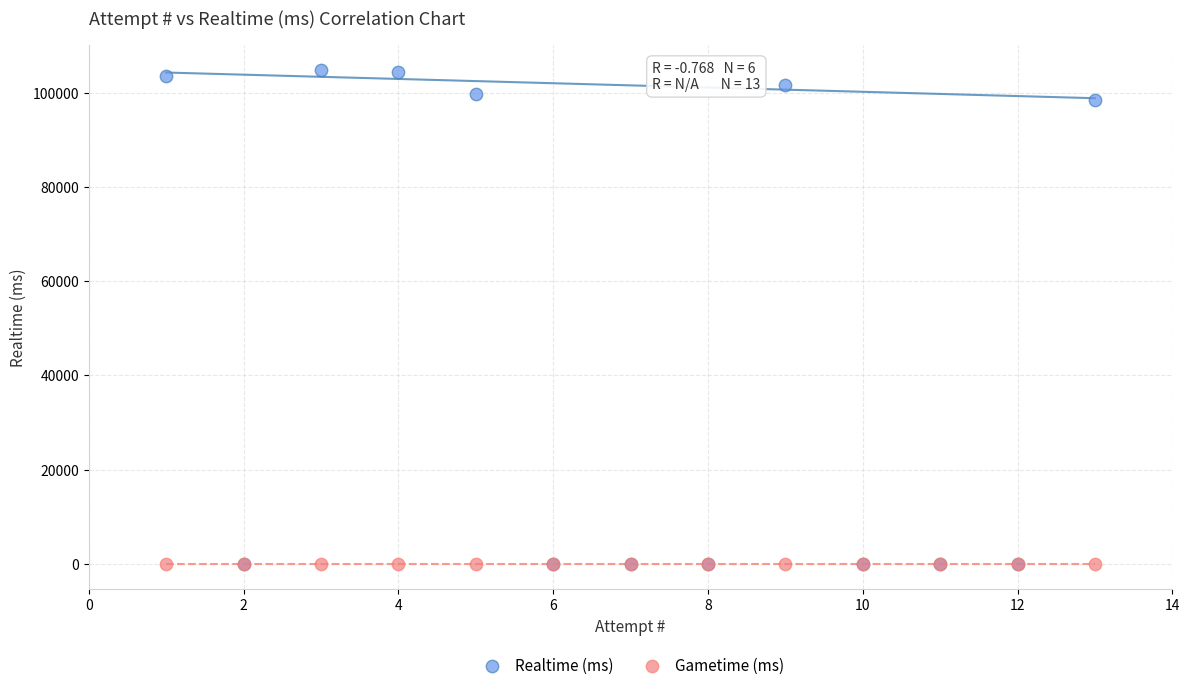

What are all the series names shown in the legend?

Realtime (ms), Gametime (ms)